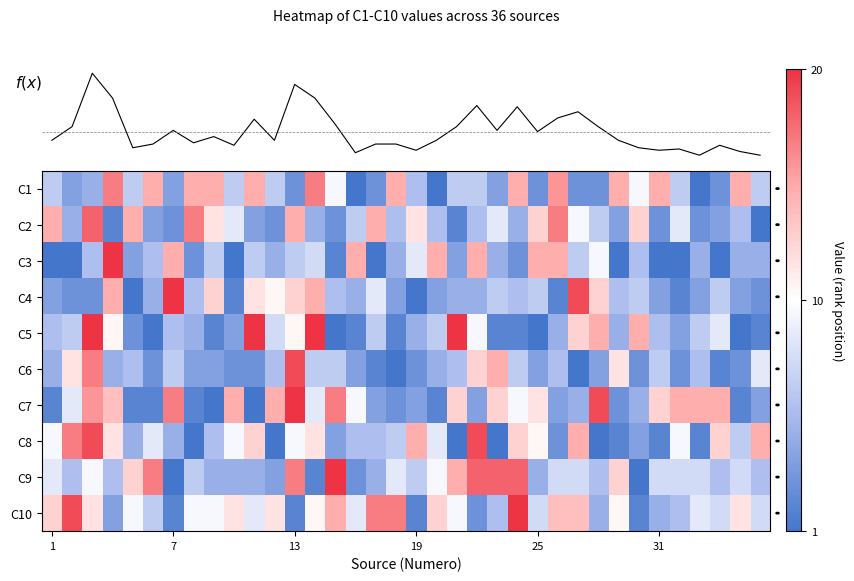

At which category does the chart reach its minimum across all series?

15